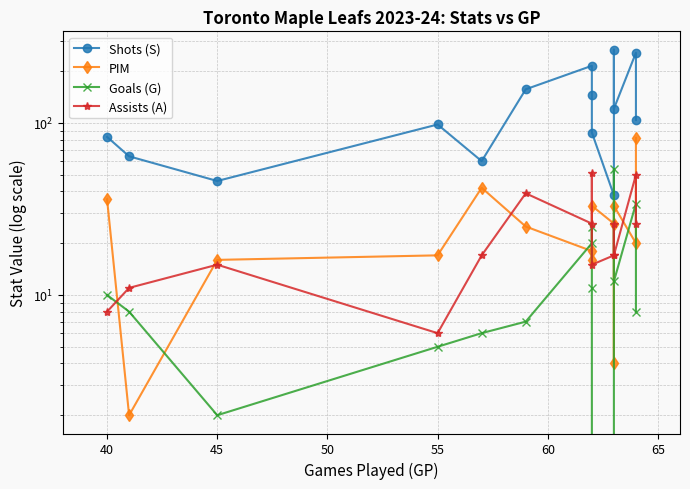

Which series has the largest total across all categories?

Shots (S)